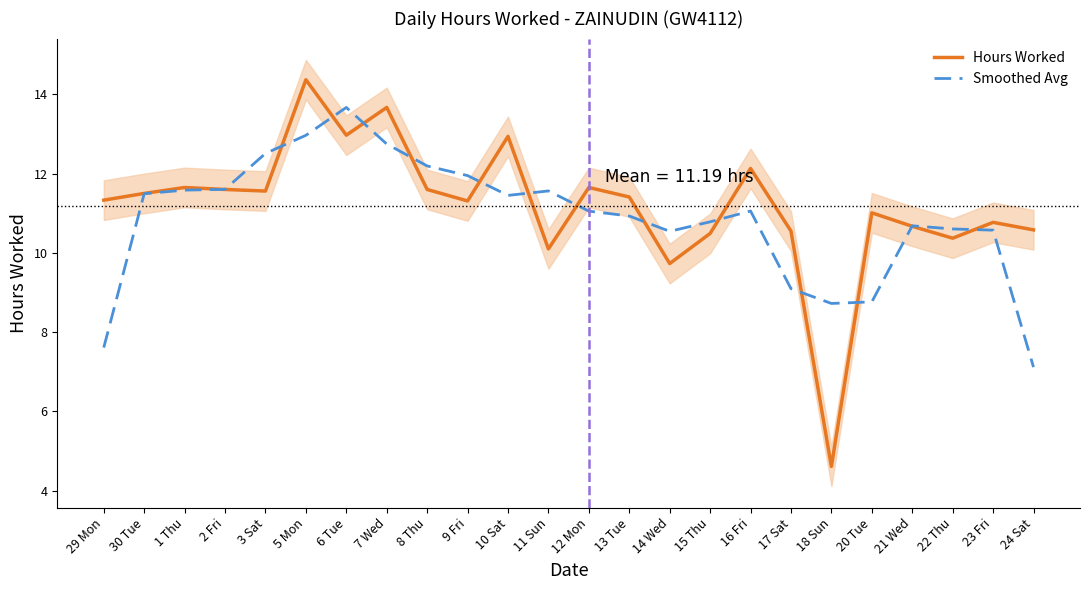

What is the lowest value of the Smoothed Avg series?

7.1